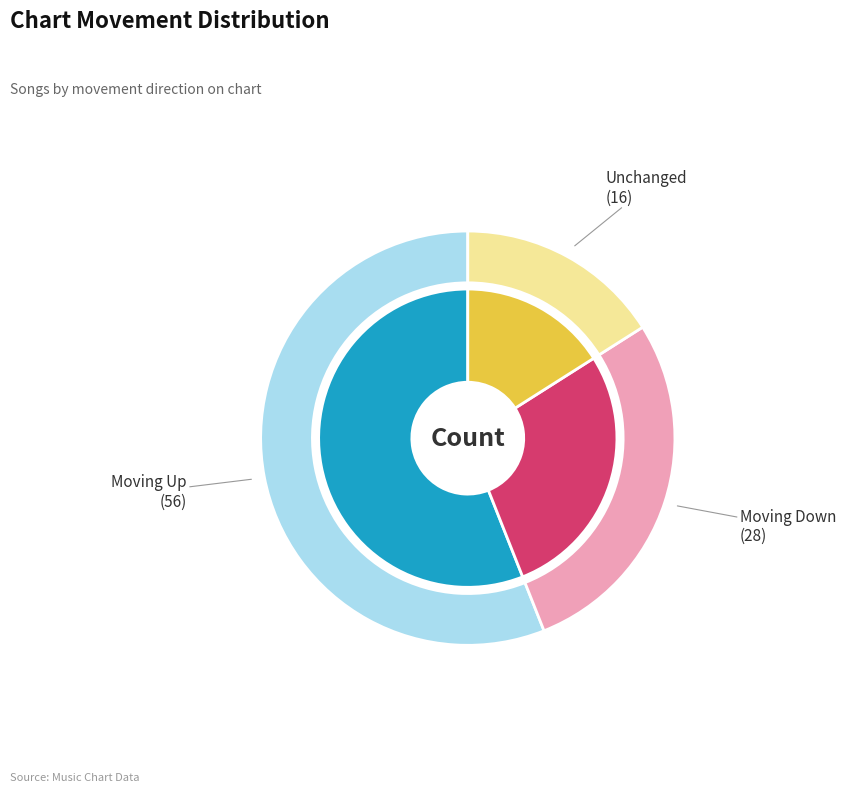

To the nearest percent, what is the difference between the largest and smallest slice percentages?

40%